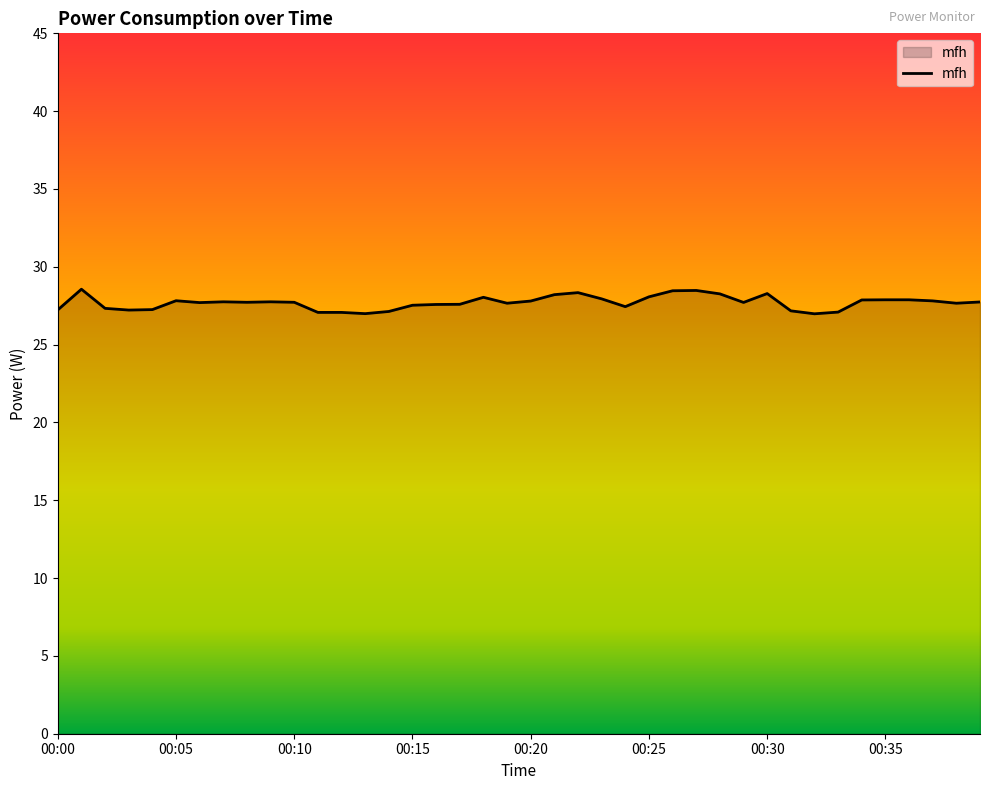

What is the greatest value displayed?

28.6